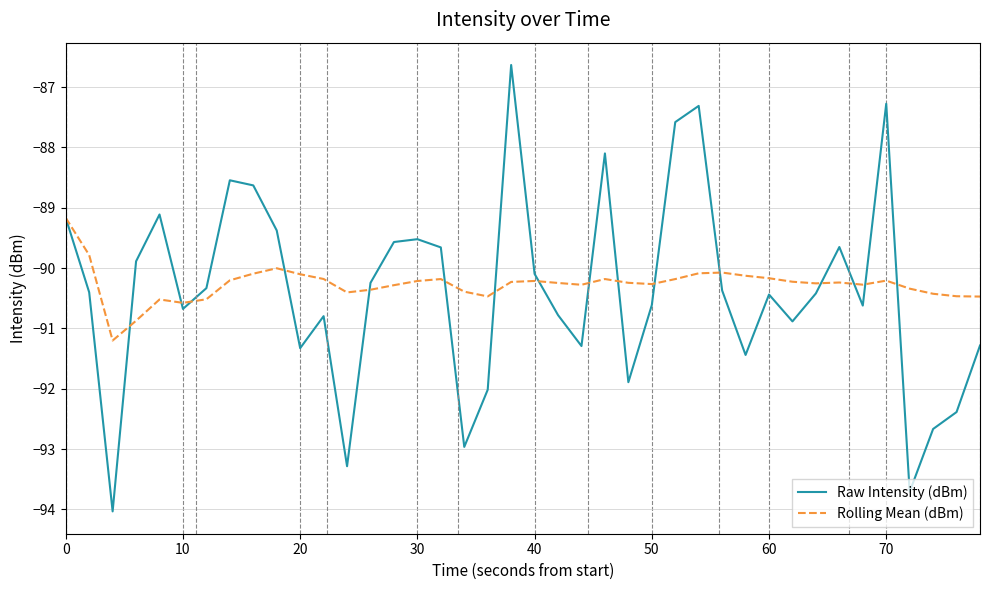

Rank the series by their maximum value, from highest to lowest.

Raw Intensity (dBm), Rolling Mean (dBm)